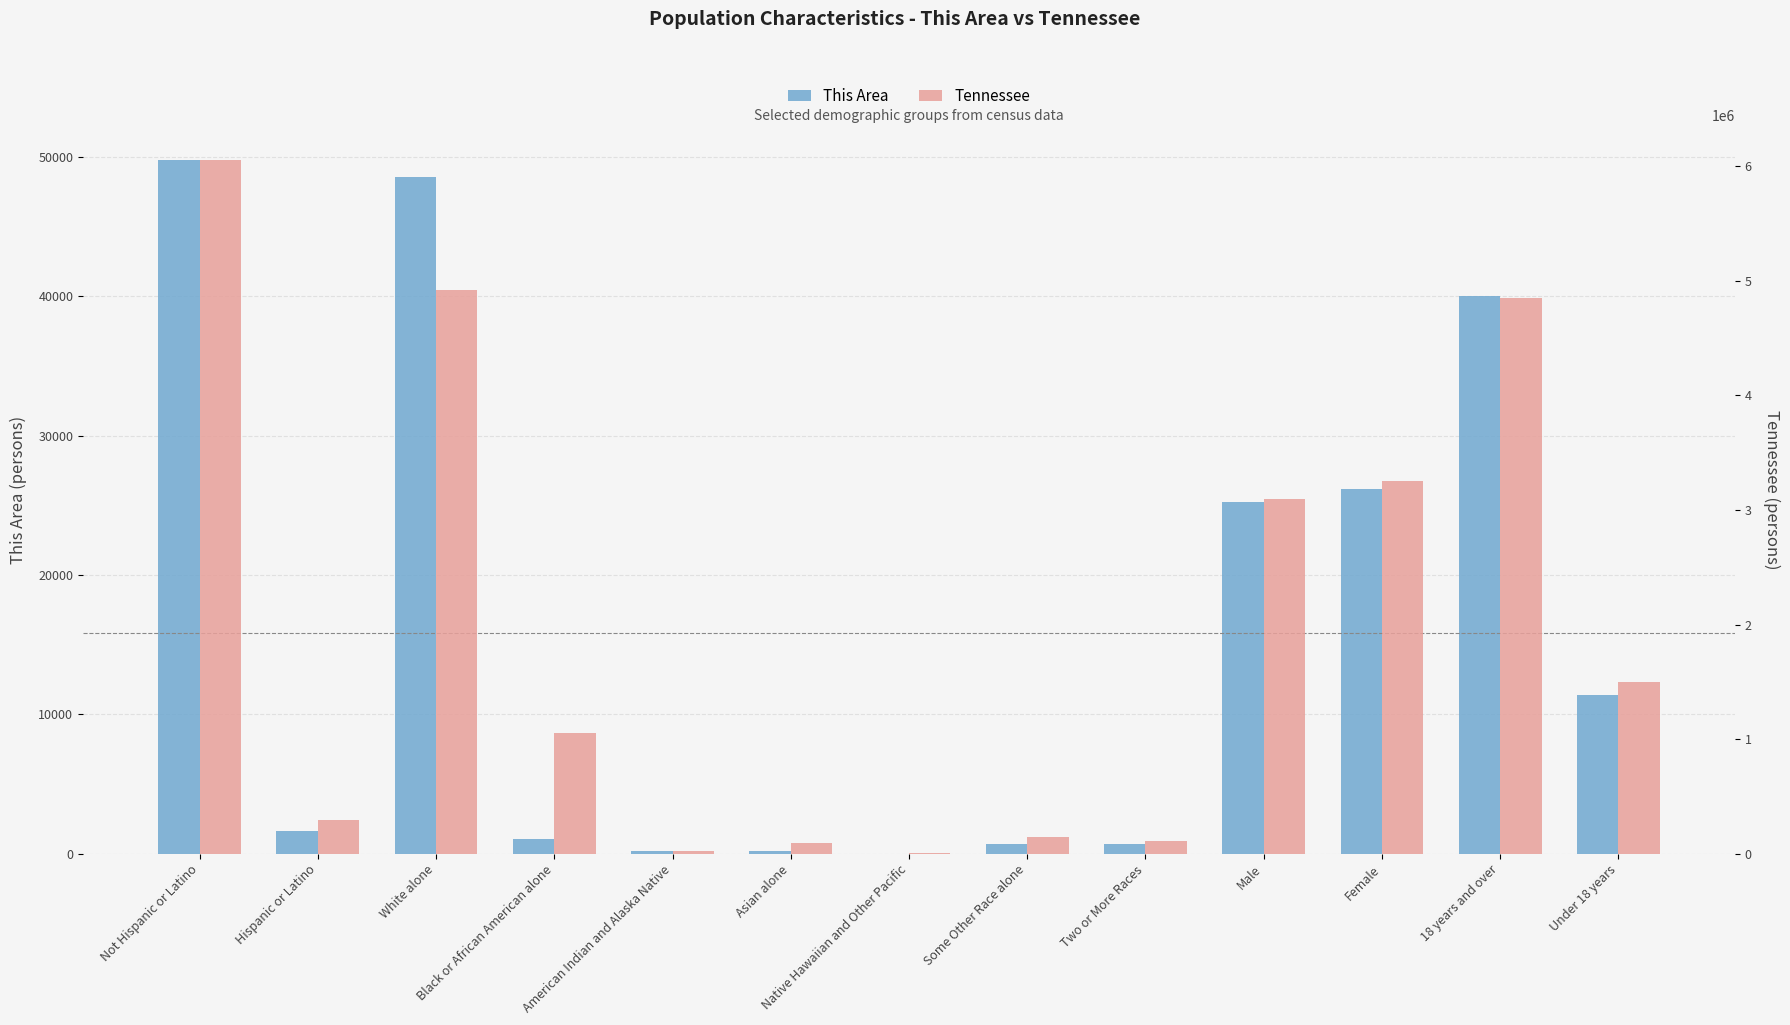

What is the label of the 10th bar from the right?

Black or African American alone